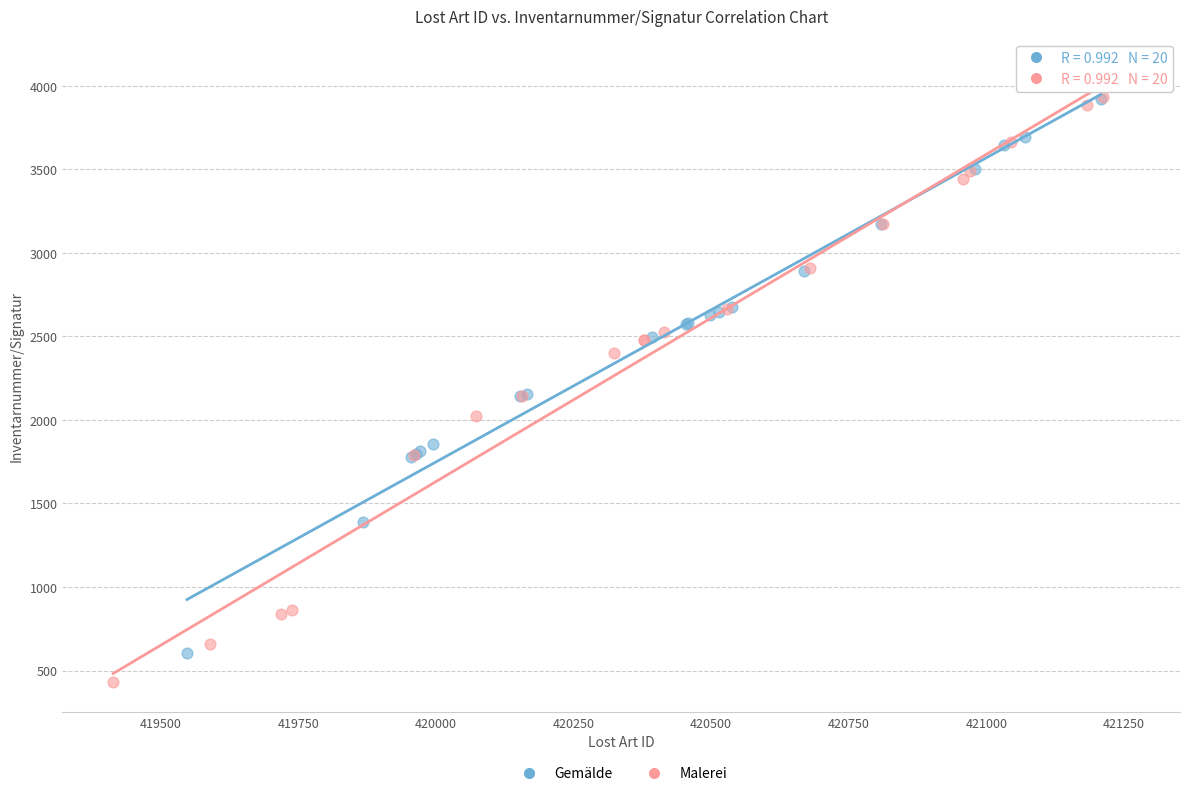

Which series has the widest spread of Y values?

Malerei